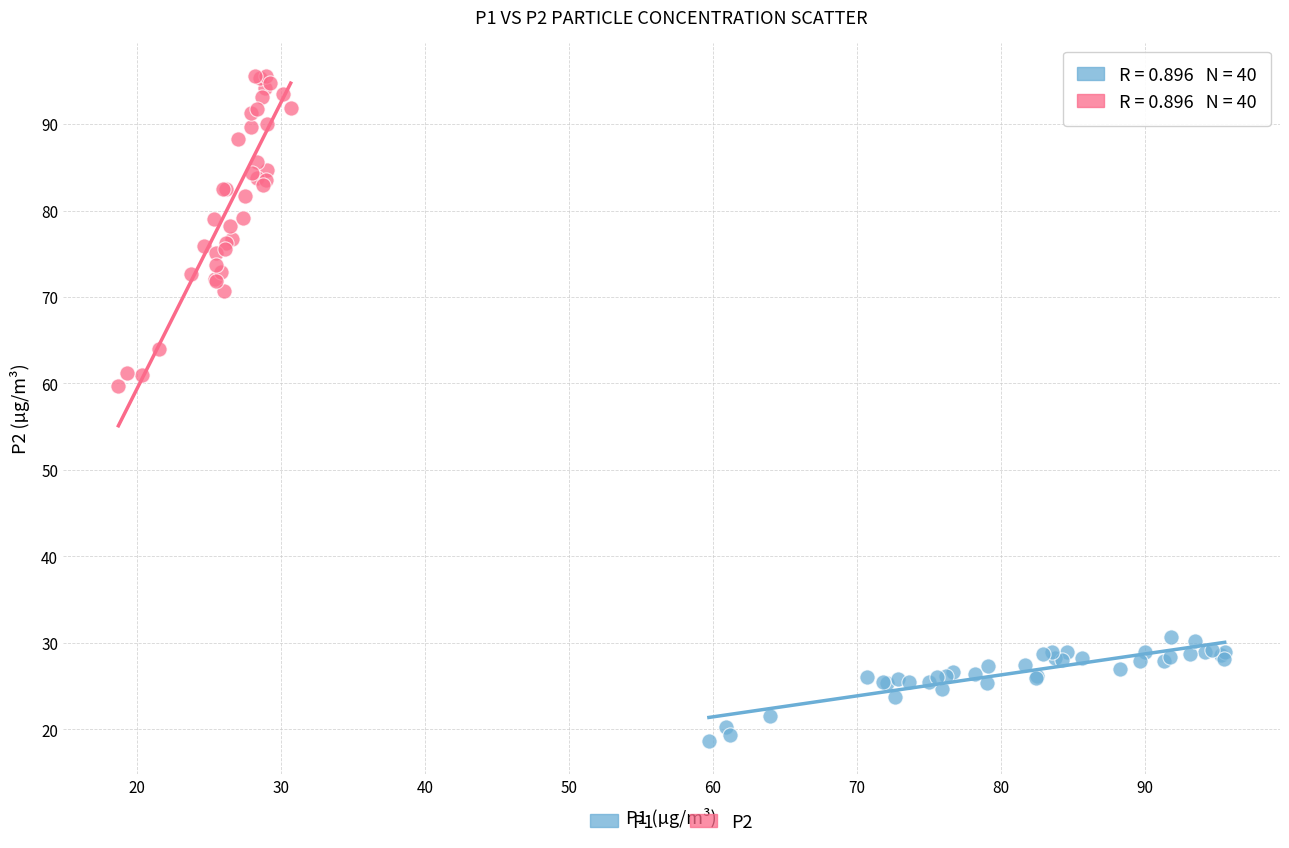

Which series contains the highest Y value?

P2